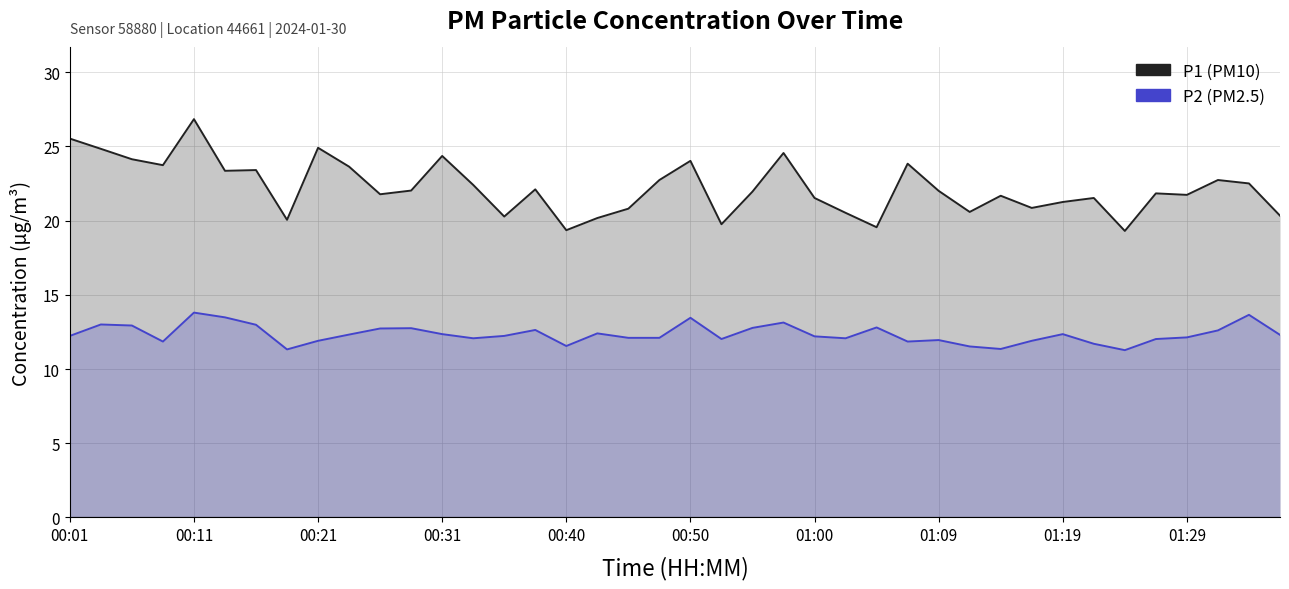

Rank the series by their average value, from lowest to highest.

P2, P1